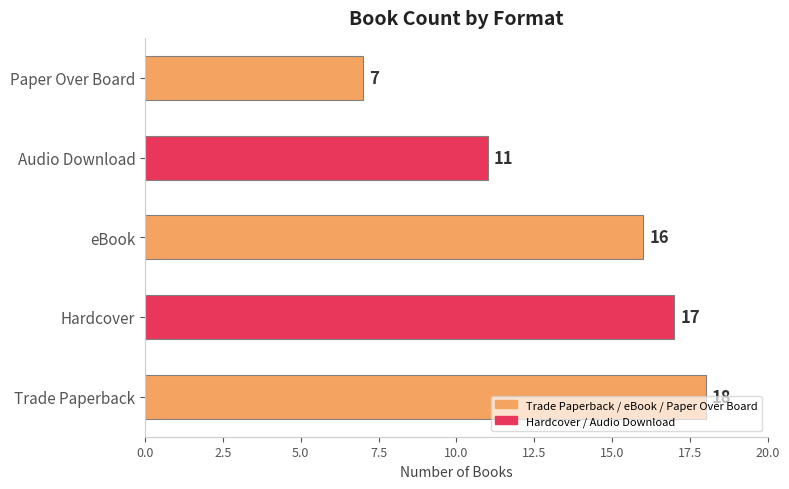

Rank the categories by value from lowest to highest.

Paper Over Board, Audio Download, eBook, Hardcover, Trade Paperback